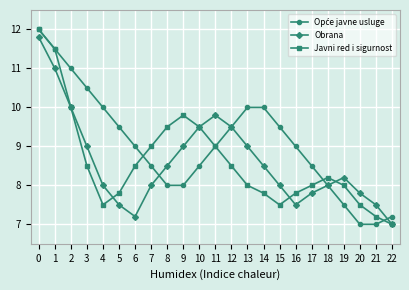

In Javni red i sigurnost, how many points are lower than both neighbors (excluding endpoints)?

2